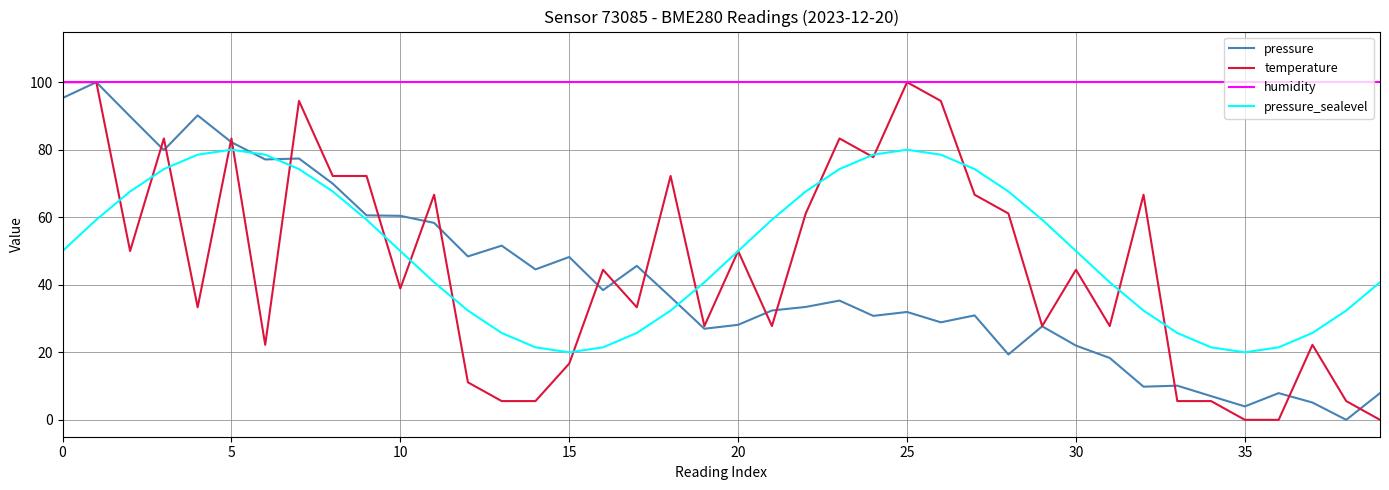

Which series has the largest total across all categories?

humidity